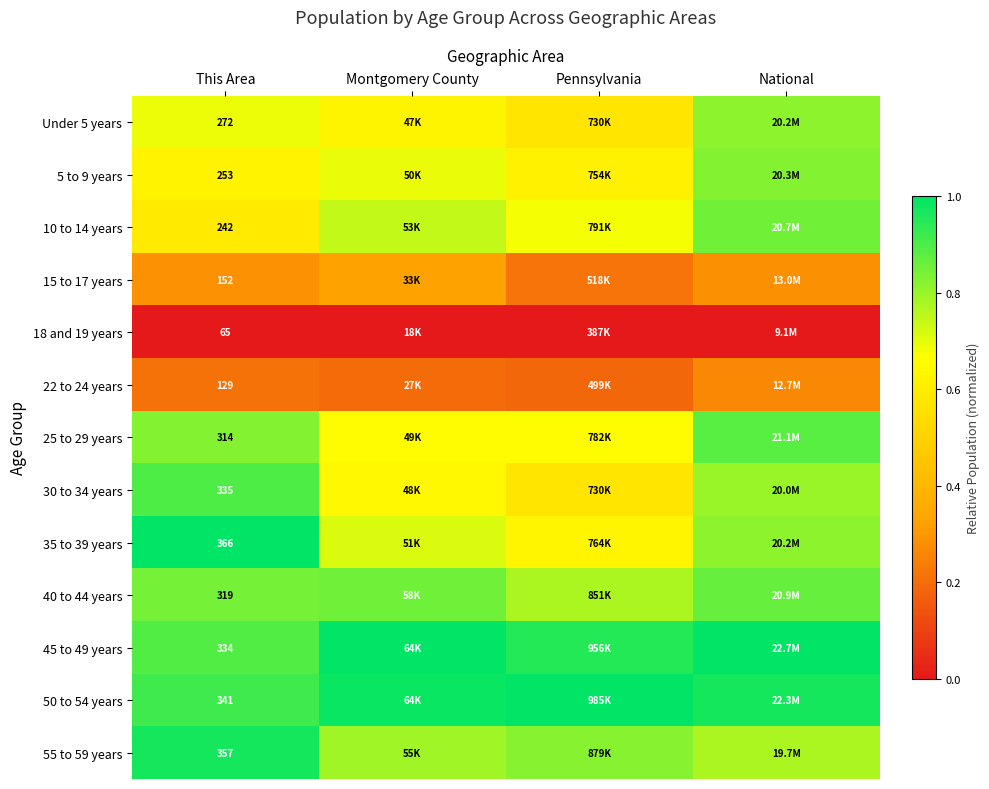

What is the minimum value for 10 to 14 years?

0.6